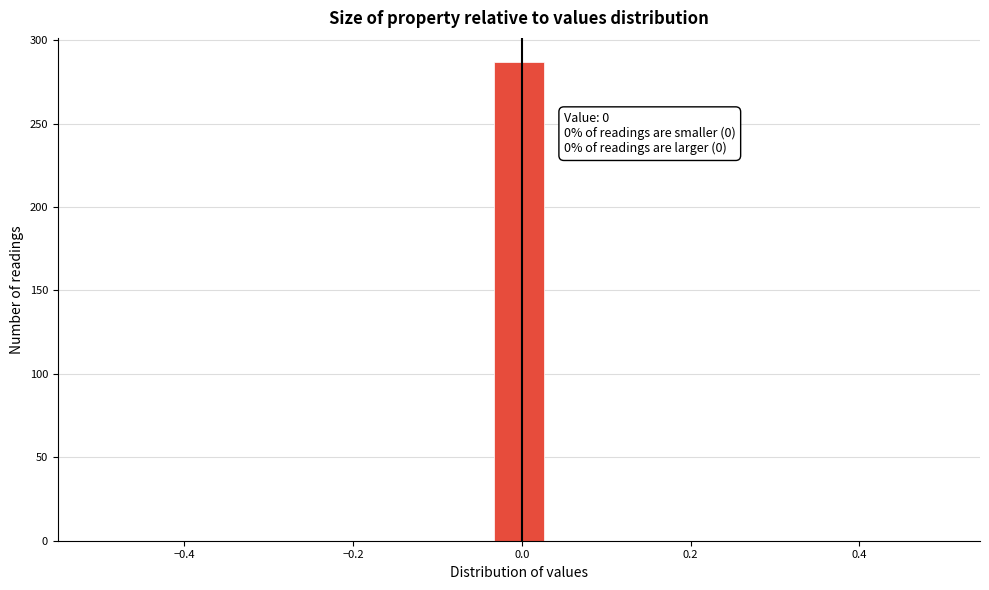

Read against the x-axis, roughly where is the centre of the tallest bar?

0.00